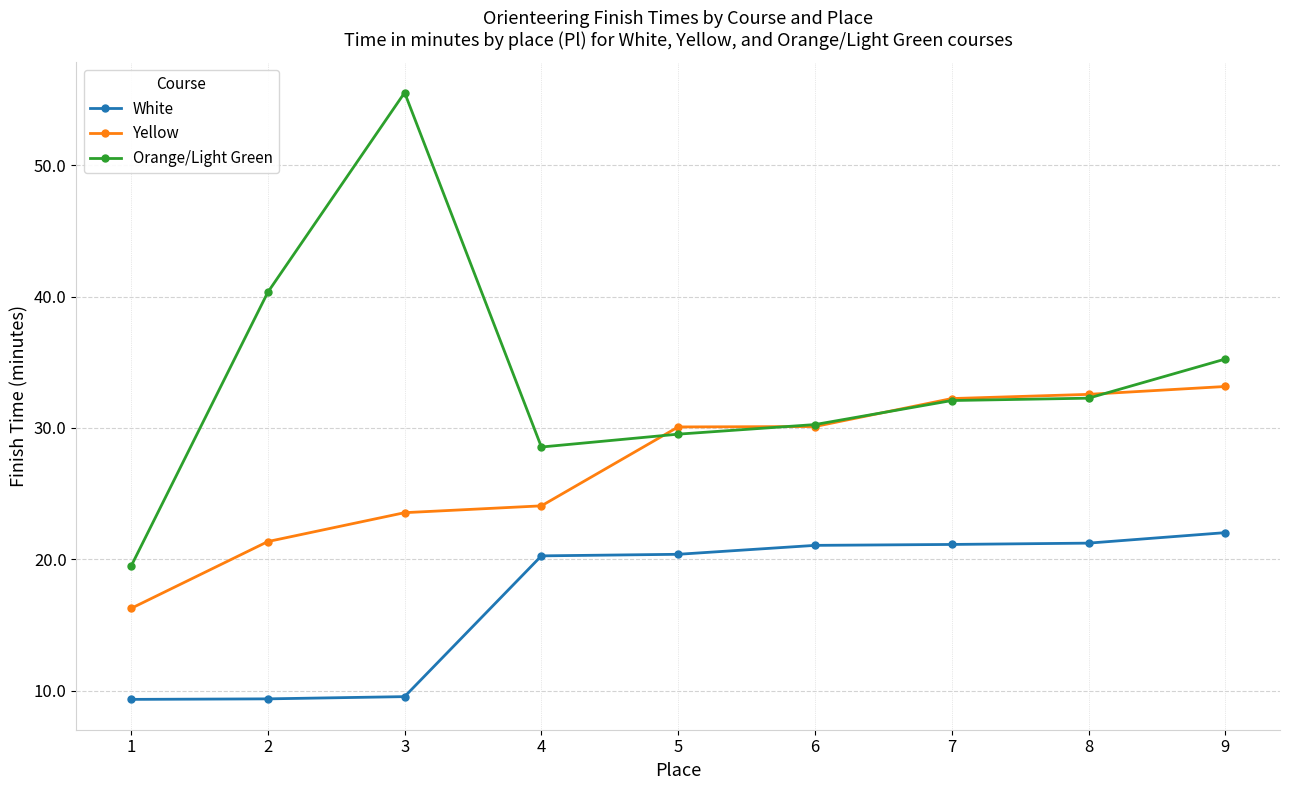

What is the difference between the White values at 4 and 8?

1.0